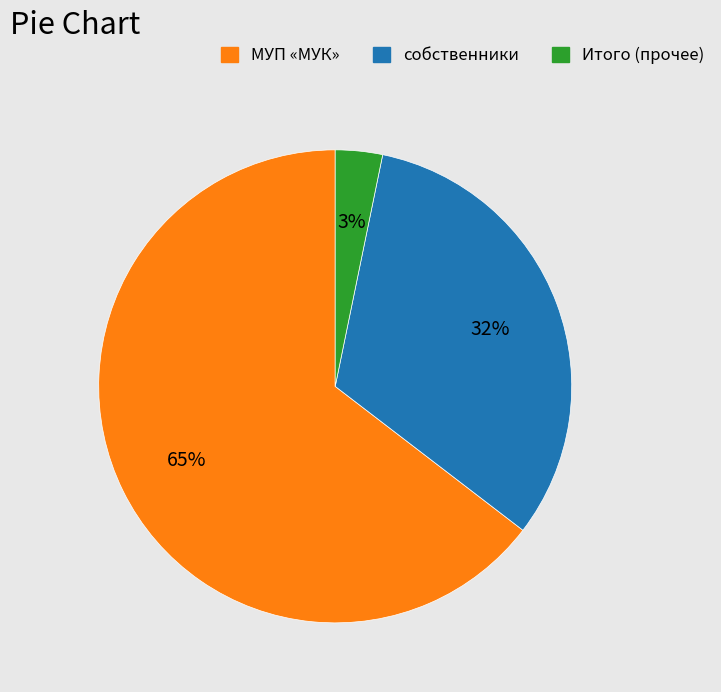

Rank the categories by value from lowest to highest.

Итого, собственники, МУП «МУК»